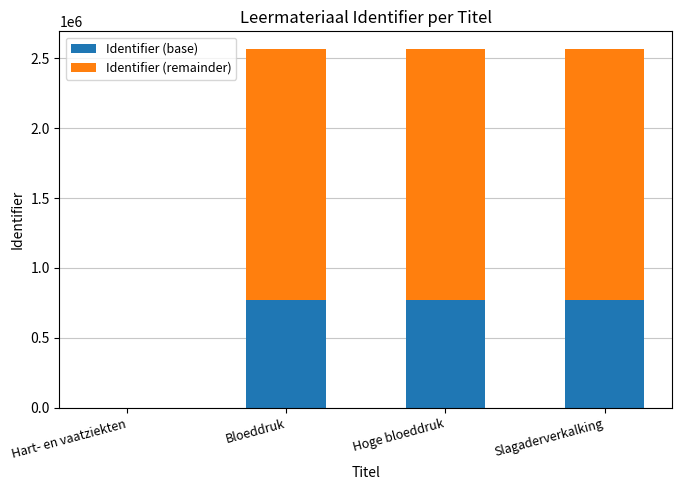

What is the total value across all series at Hoge bloeddruk?

2564710.0